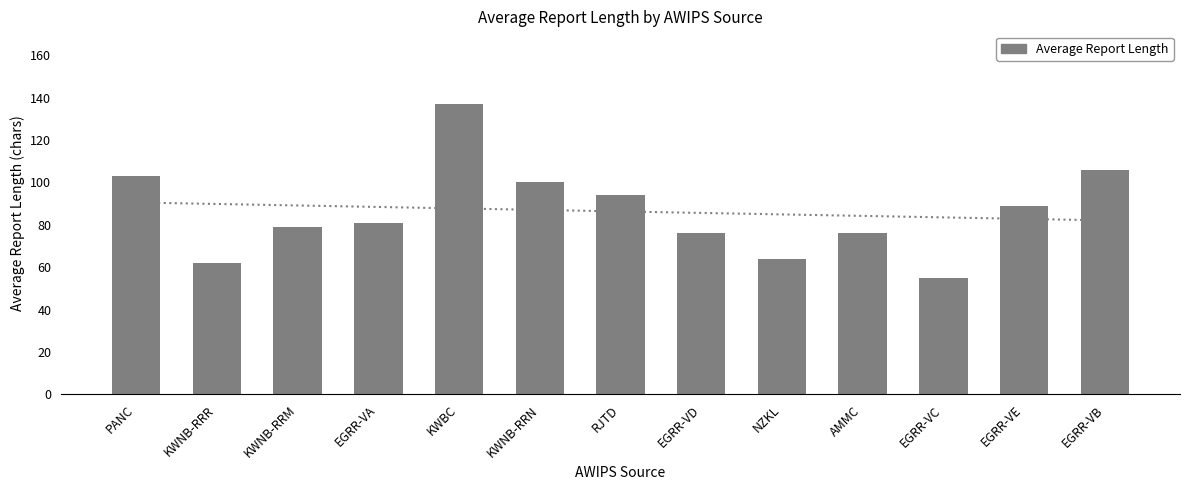

Reading left to right, list all the values displayed in this chart.

103	62	79	81	137	100	94	76	64	76	55	89	106